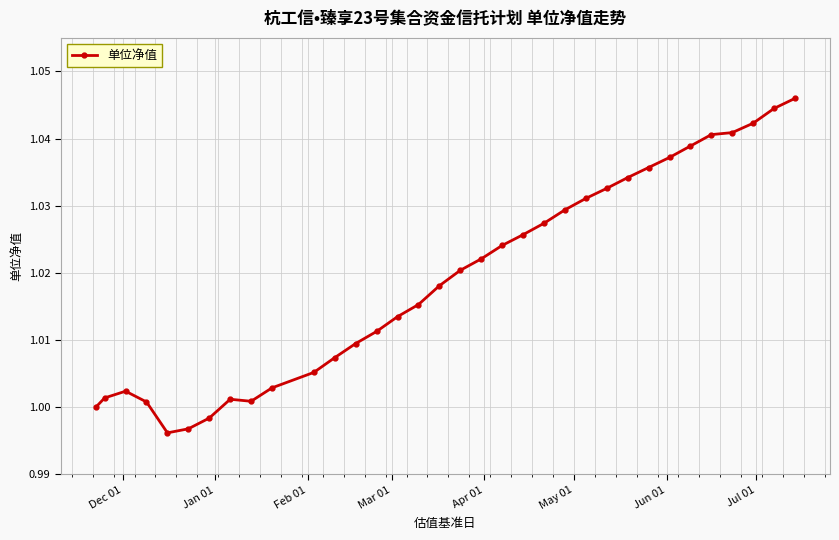

What is the sum of all values?

34.7